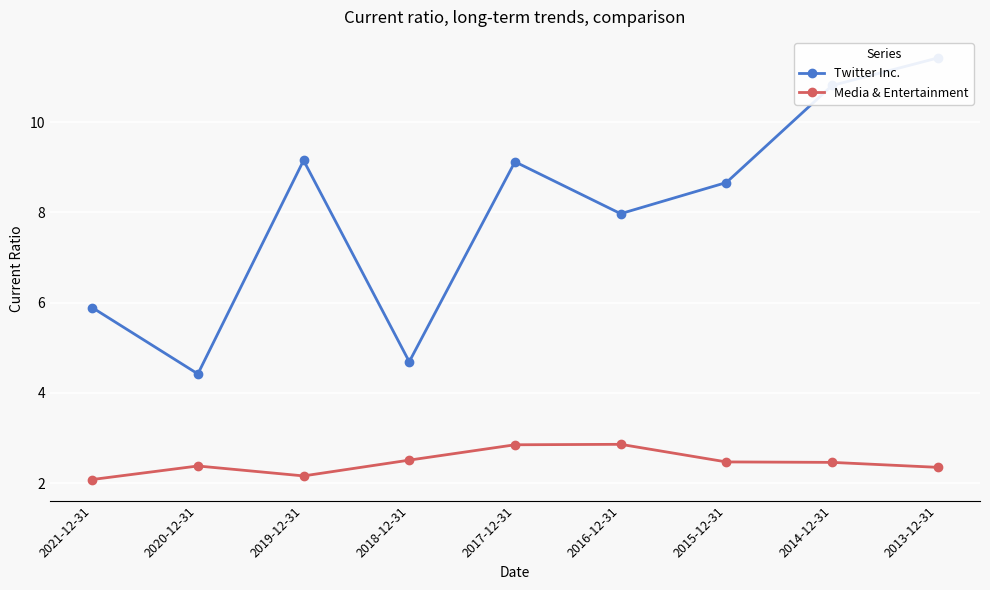

Is this an area chart (filled region under the line)?

No